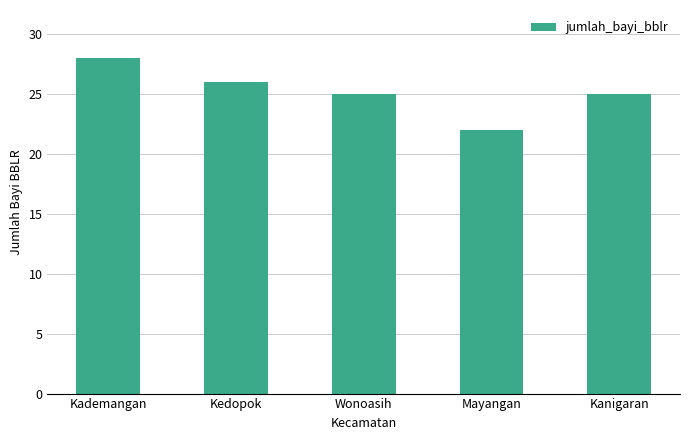

Where does the data first go above 25?

Kademangan